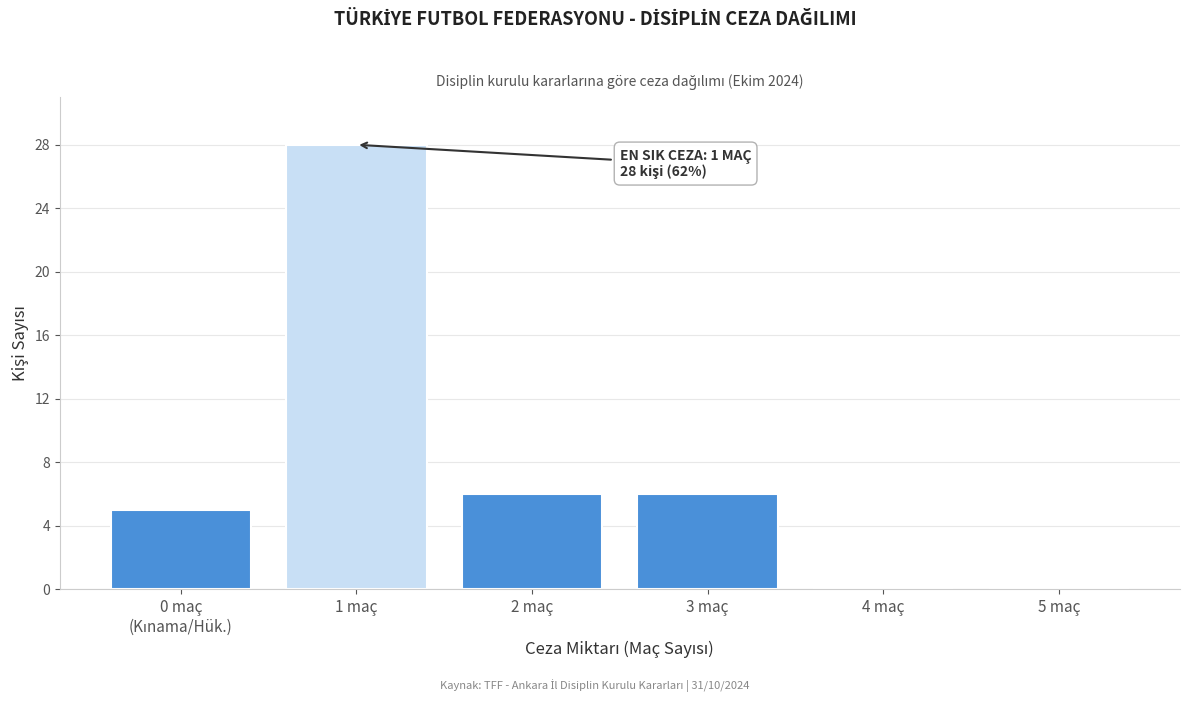

What is the maximum value shown in the chart?

28